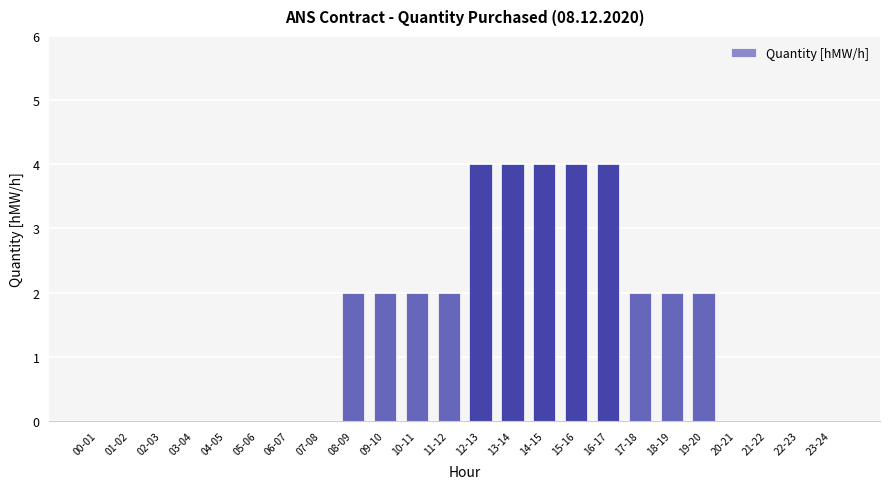

What is the greatest value displayed?

4